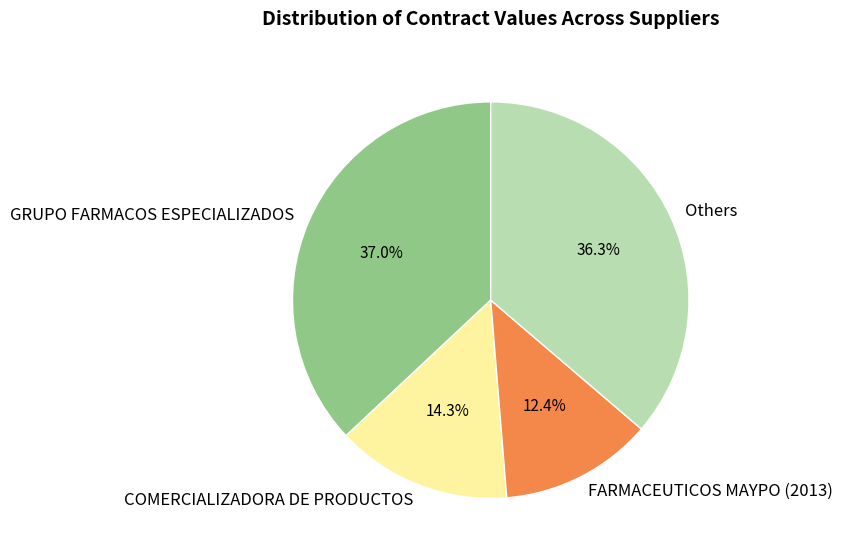

What percentage do GRUPO FARMACOS ESPECIALIZADOS and FARMACEUTICOS MAYPO (2013) together represent?

49.4%